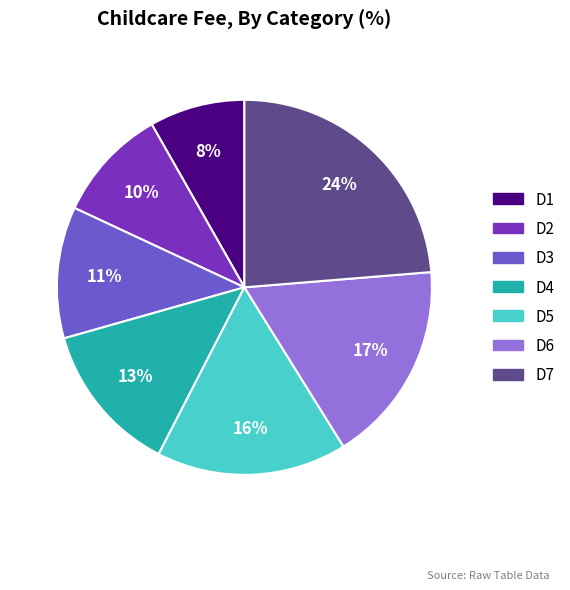

Count the number of slices in the pie.

7